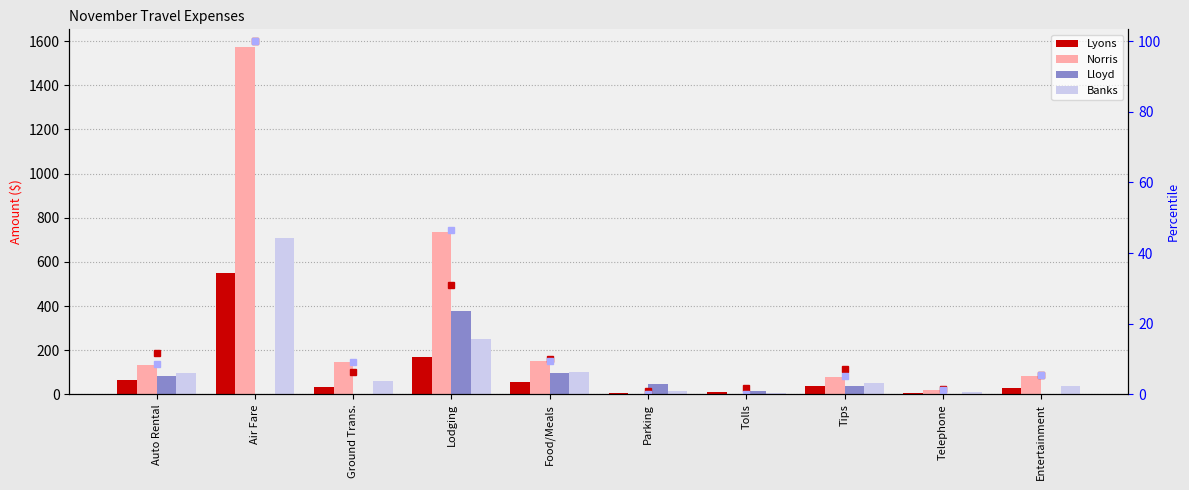

Which series has the widest spread of values?

Norris